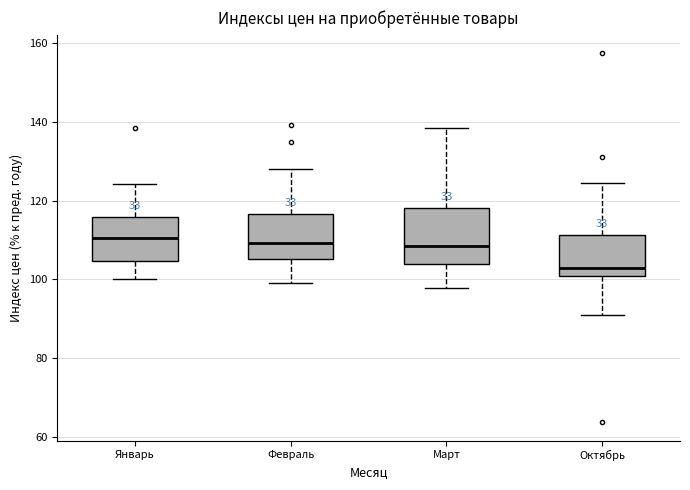

Where is the upper edge of the box for Январь on the y-axis? The values are not printed on the chart, so give them approximately, as read against the axis.

116